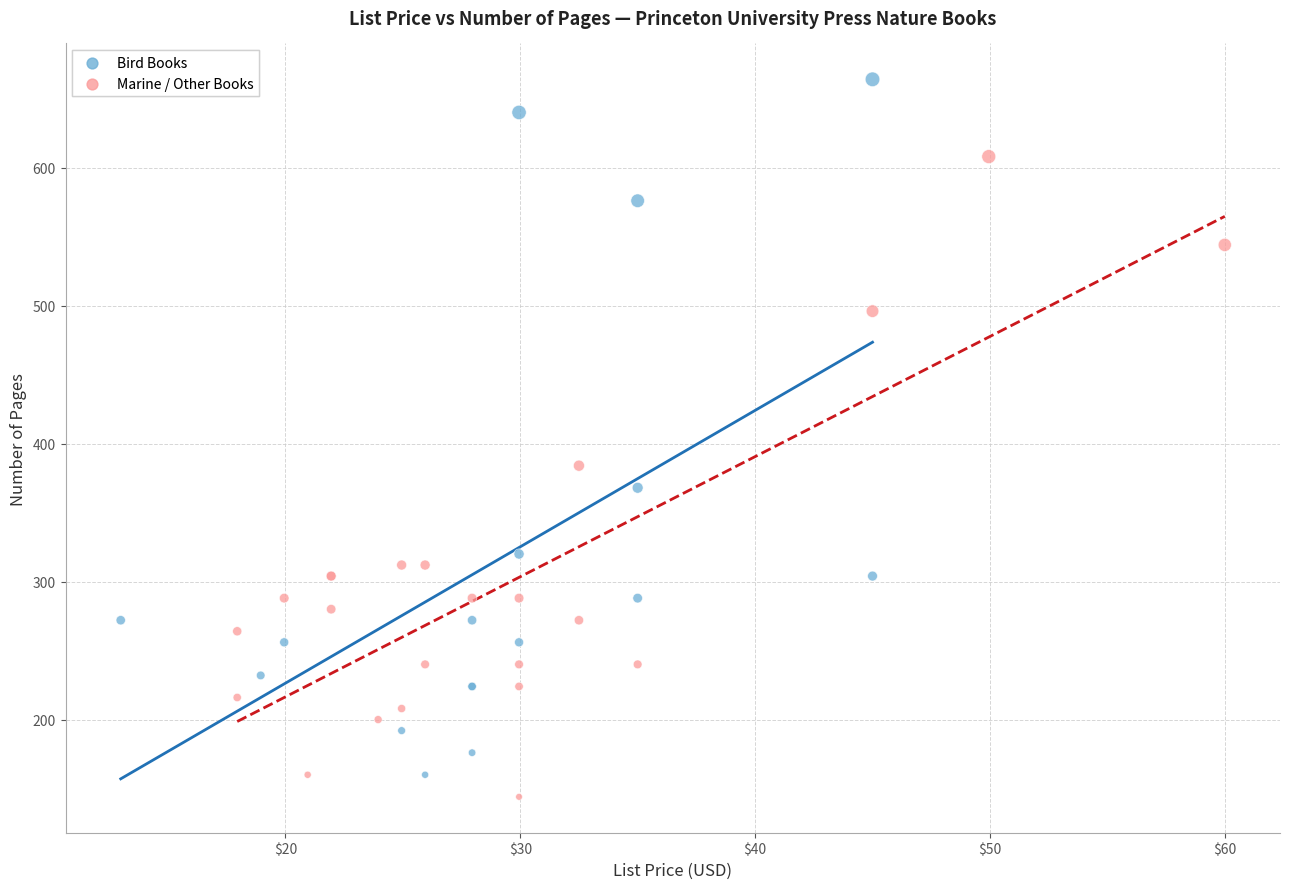

Which series reaches the maximum Y coordinate?

Bird Books